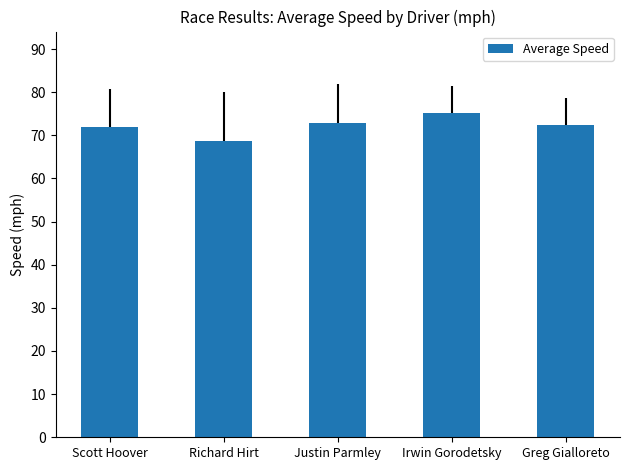

What is the greatest value displayed?

75.2